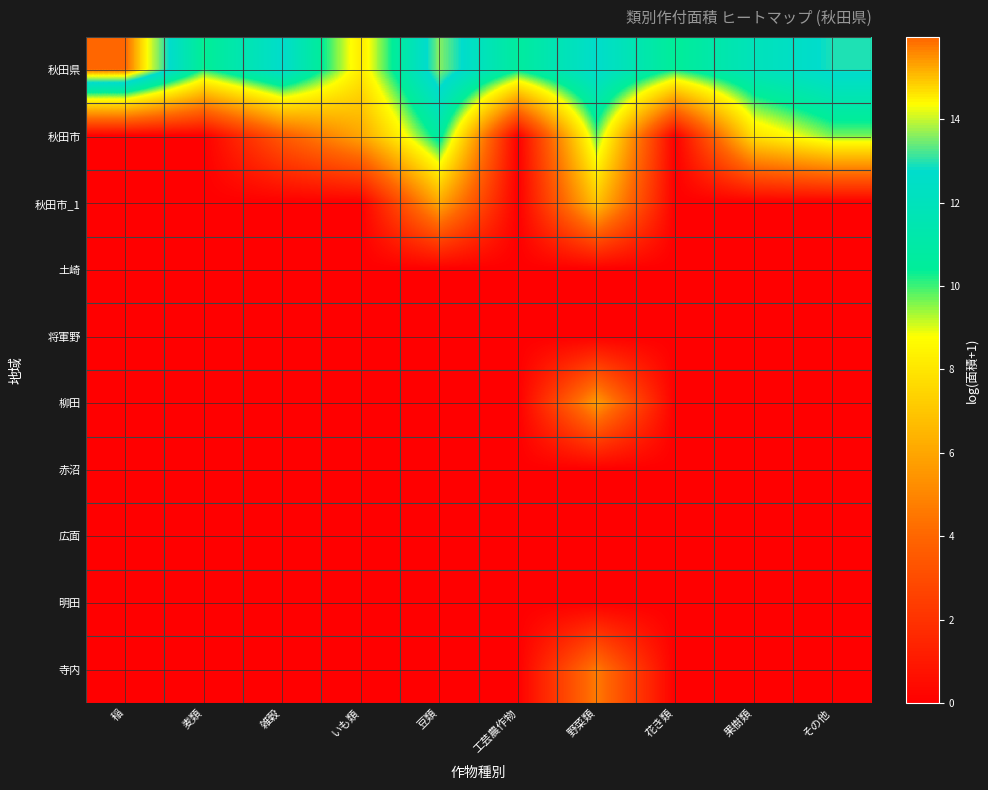

What is the total value across all series at 果樹類?

19.8